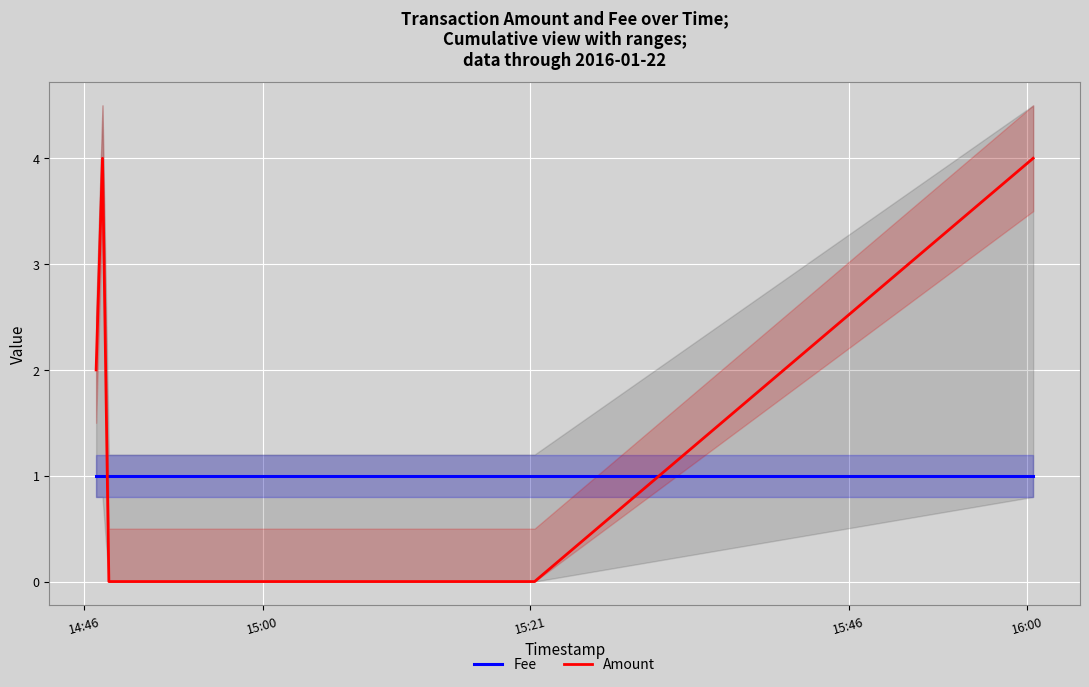

Rank the categories by Fee value from lowest to highest.

14:46, 15:00, 15:21, 15:46, 16:00